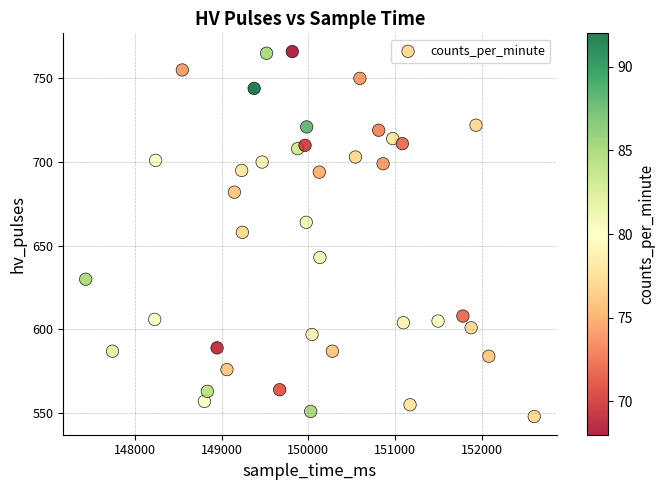

What is the range of Y values (max minus min)?

218